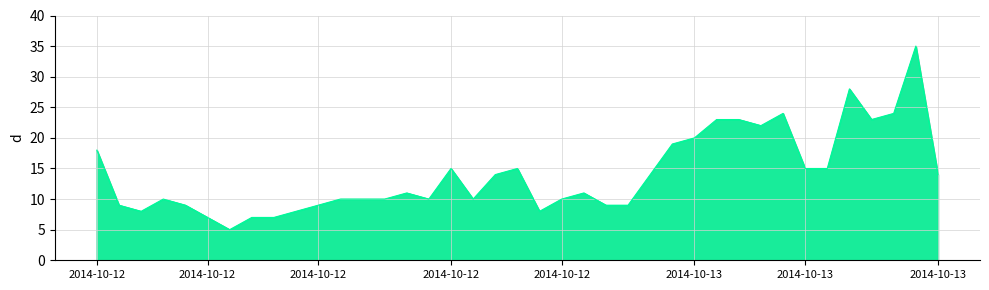

Where is the first local minimum?

2014-10-12 02:00